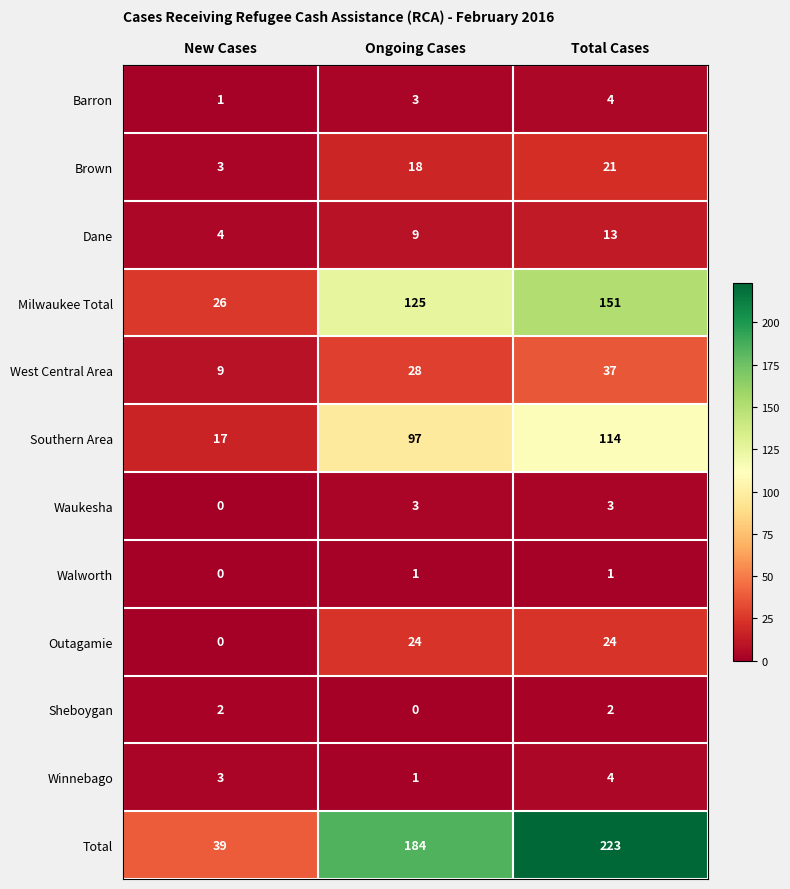

What value does the Winnebago series have at New Cases?

3